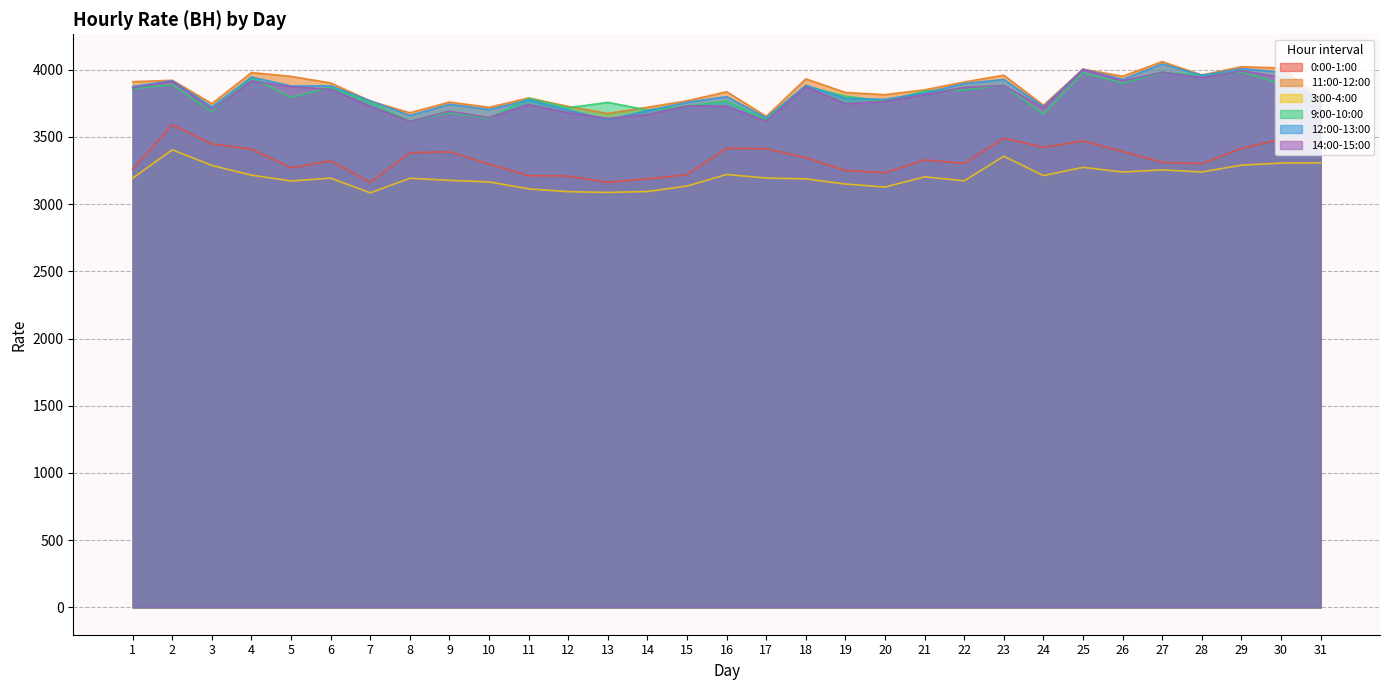

True or false: 11:00-12:00 and 0:00-1:00 intersect in this chart.

False